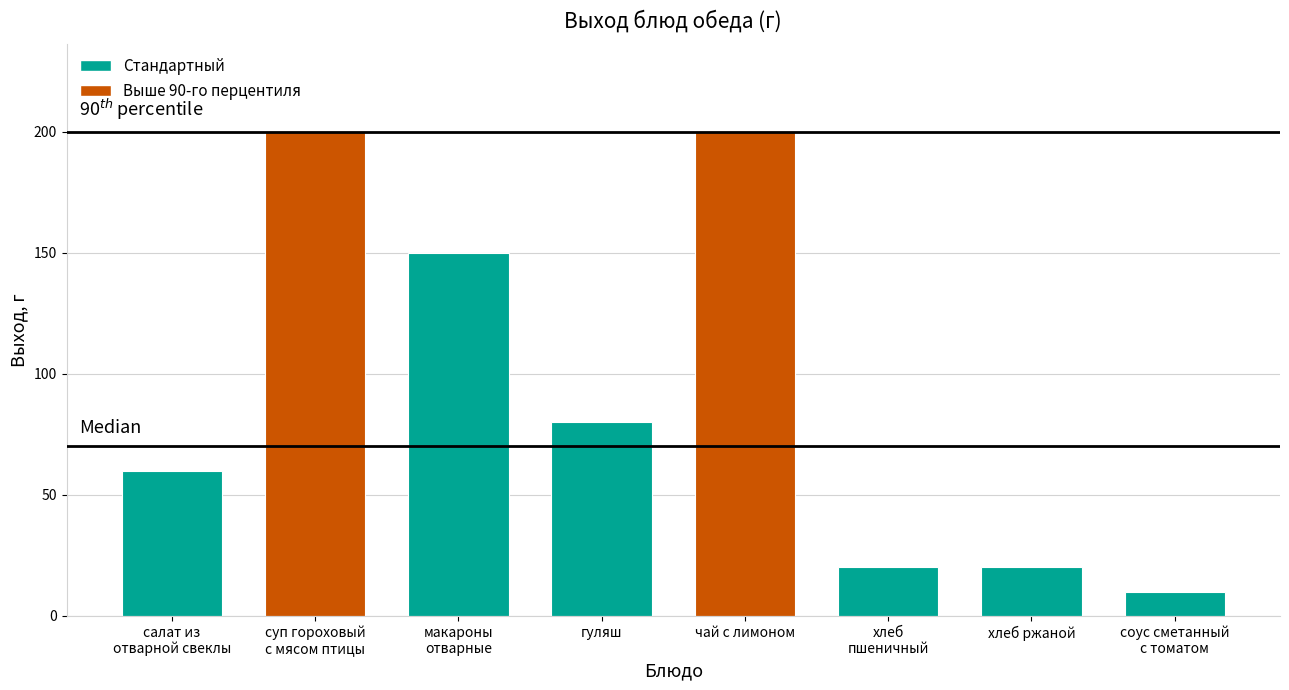

What is the sum of all values?

740